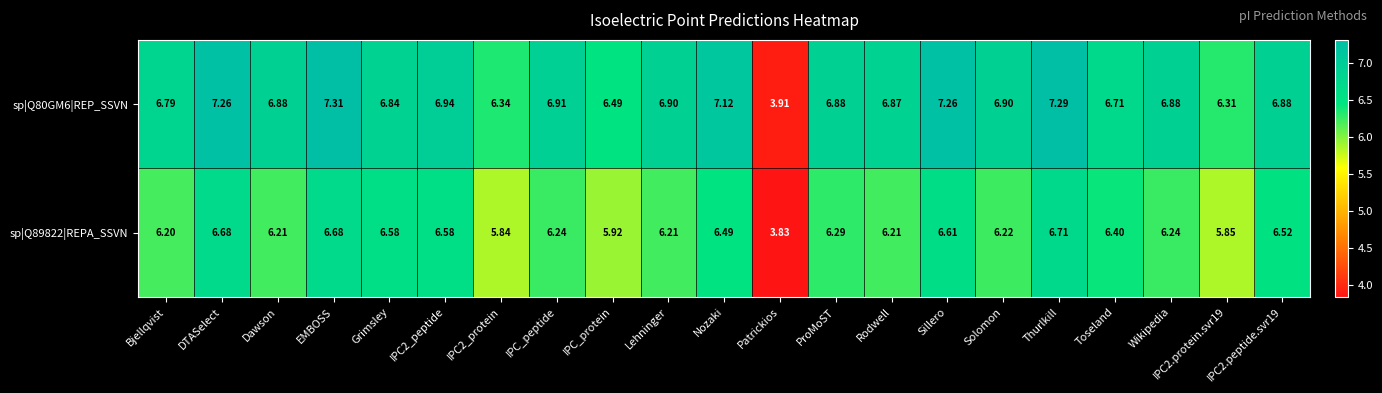

What is the total value across all series at IPC_protein?

12.4